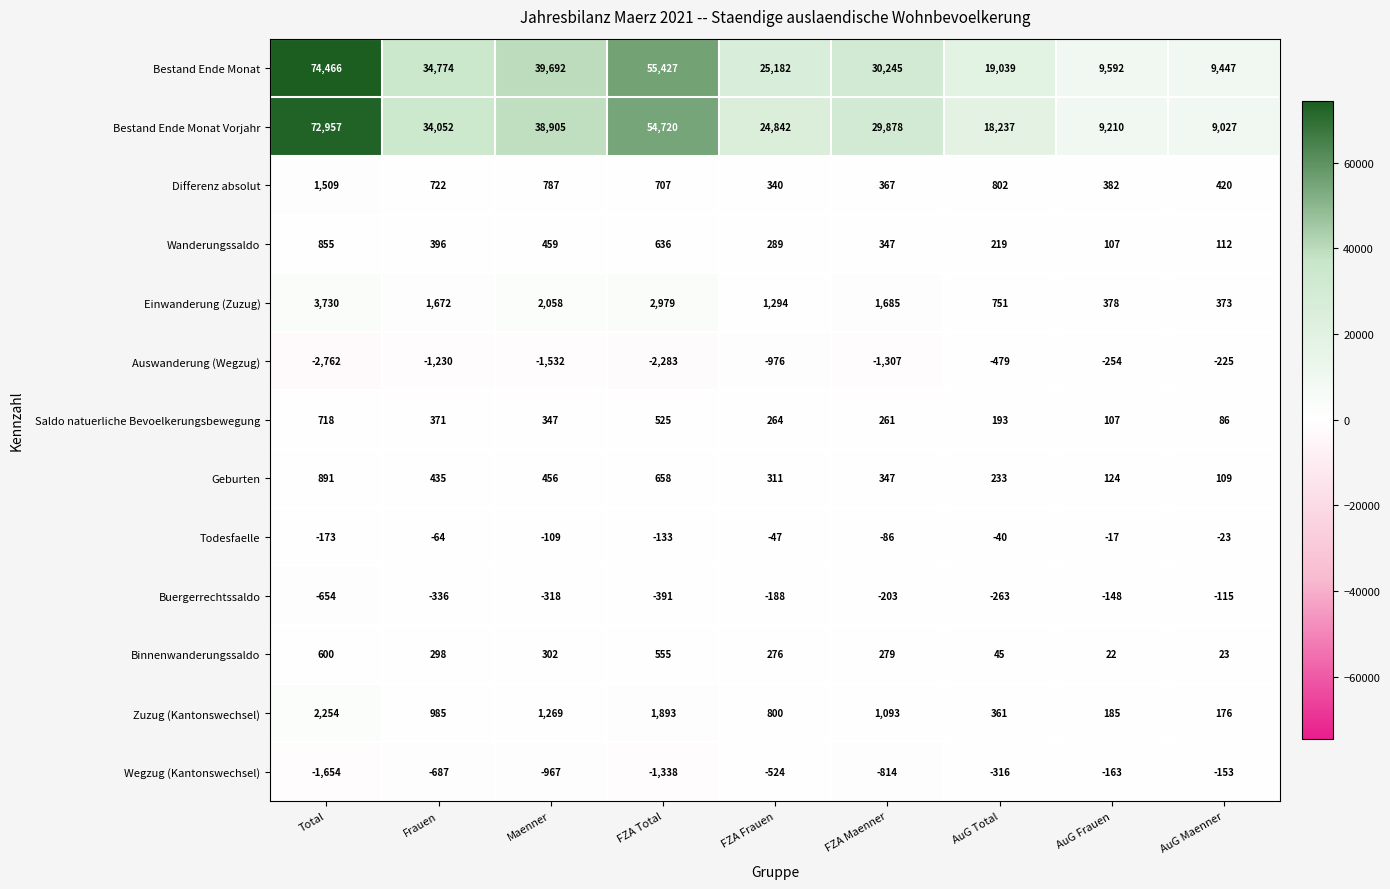

What is the smallest value displayed?

-2762